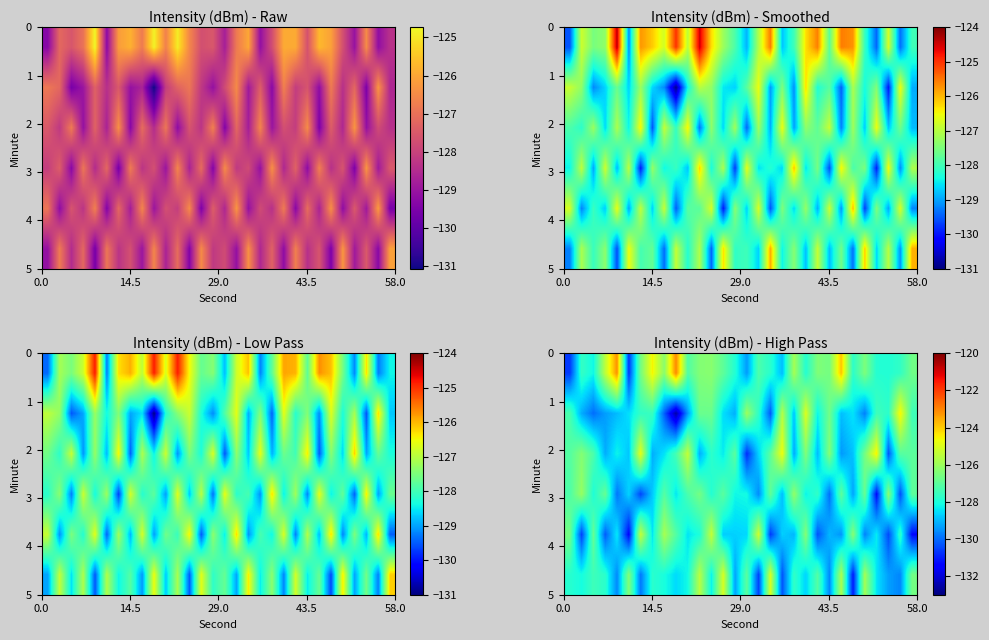

Where is row_2 nearest to the value -127?

29